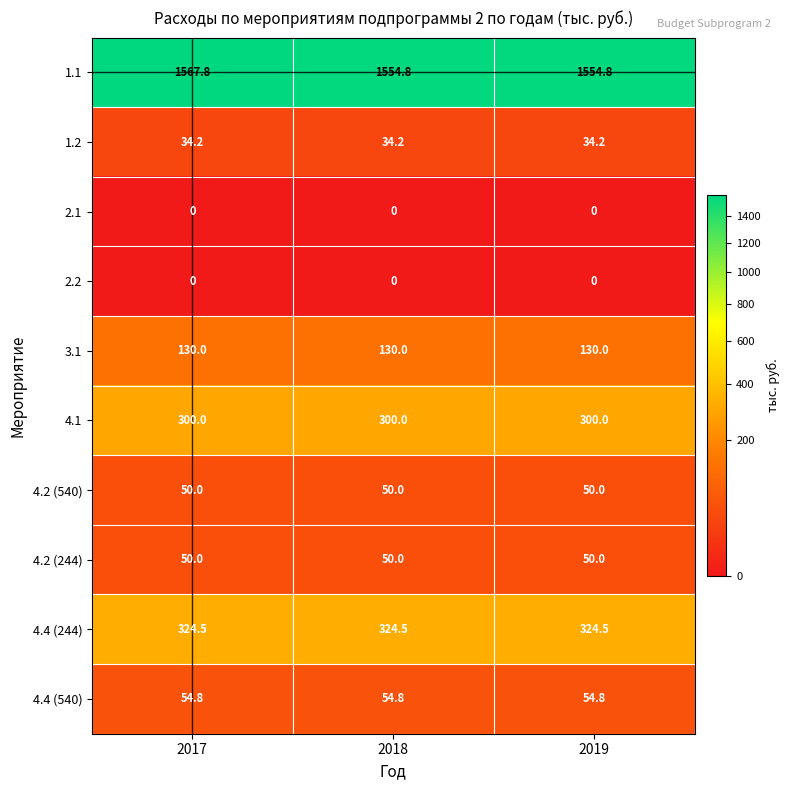

True or false: 4.4 (540) has a value of 35.6 at 2019.

False